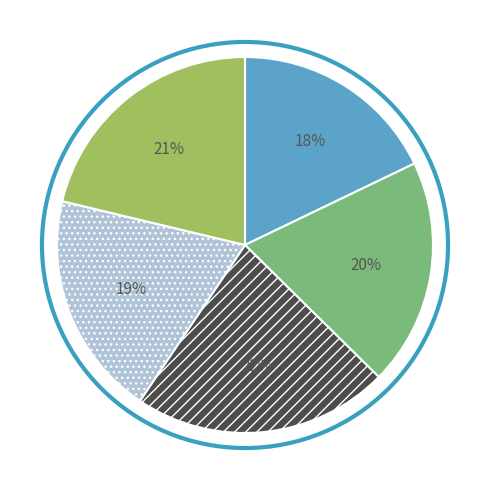

To the nearest percent, what is the difference between the largest and smallest slice percentages?

4%